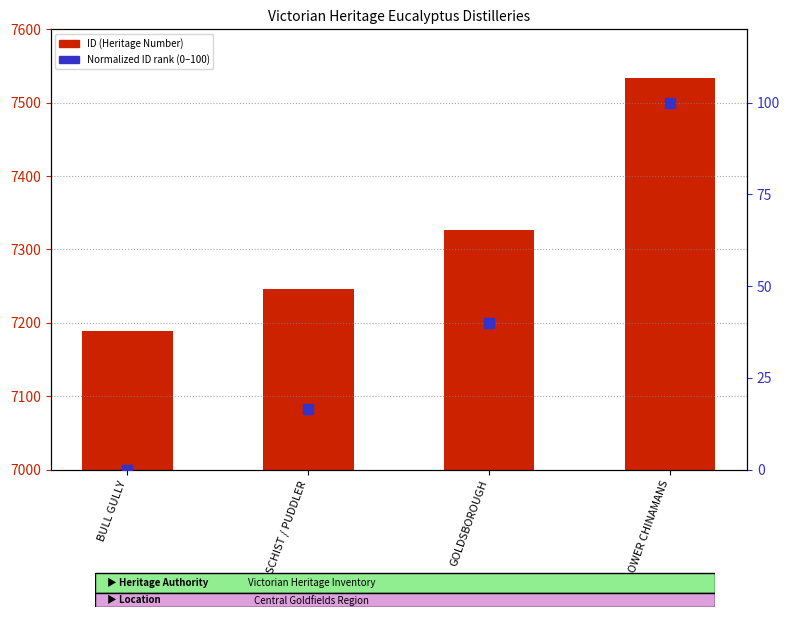

Which series has the widest spread of Y values?

ID (Heritage Number)